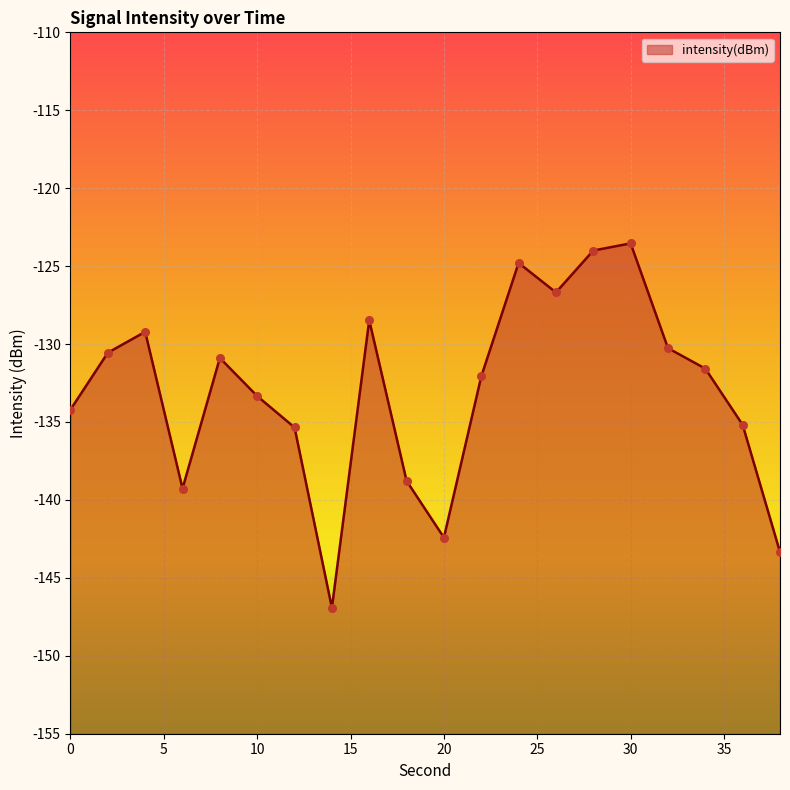

What is the change in value from 30 to 36?

-11.6